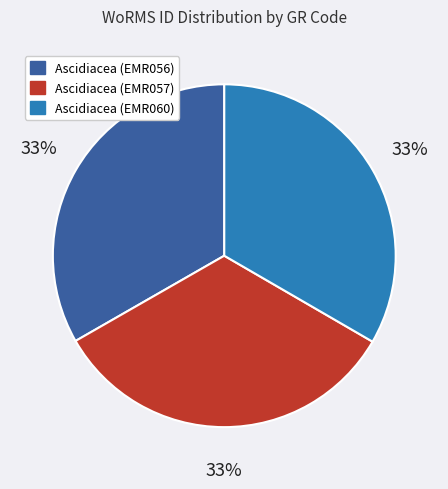

How many segments does this pie chart have?

3